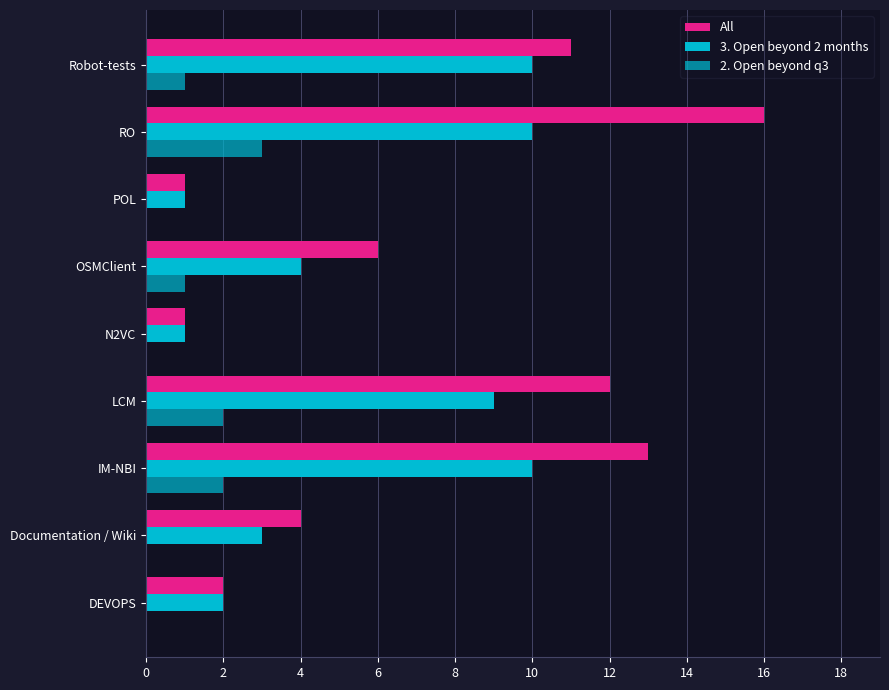

Count the number of data series in this chart.

3